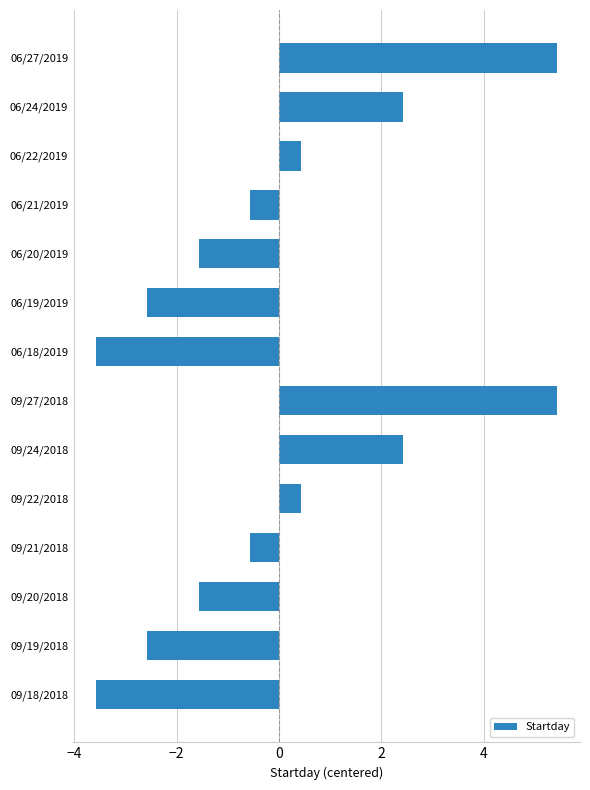

Reading bottom to top, list all the values displayed in this chart.

-3.6	-2.6	-1.6	-0.6	0.4	2.4	5.4	-3.6	-2.6	-1.6	-0.6	0.4	2.4	5.4